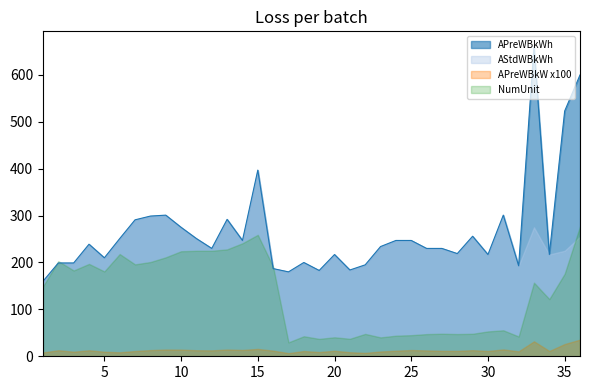

Does the chart display data point markers on the line(s)?

No